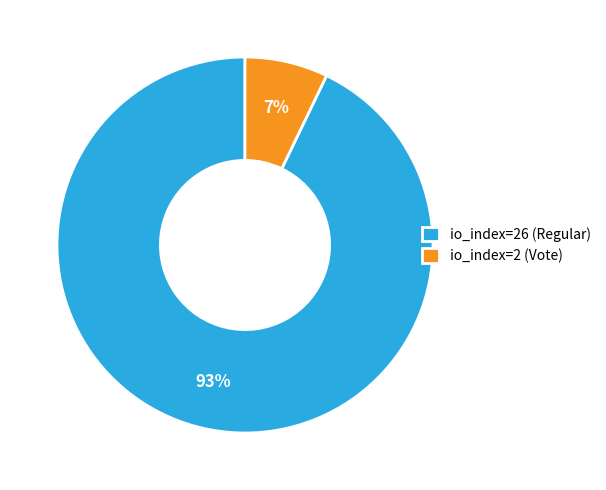

The io_index=26 (Regular) slice represents 83% of the pie. True or false?

False